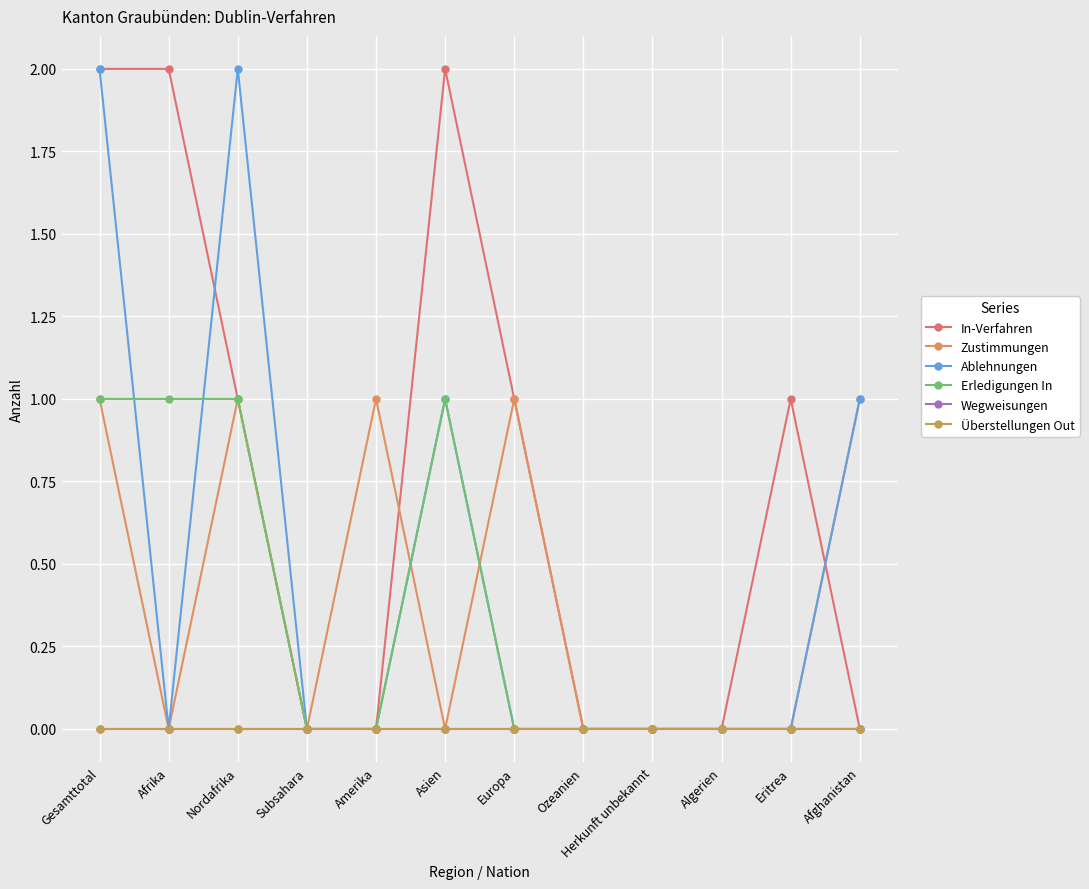

True or false: Überstellungen Out and In-Verfahren cross at least once.

False